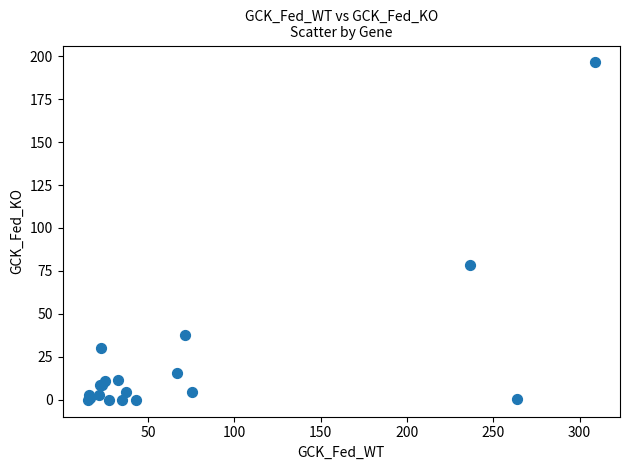

What Y value in the scatter plot is closest to 98?

78.7